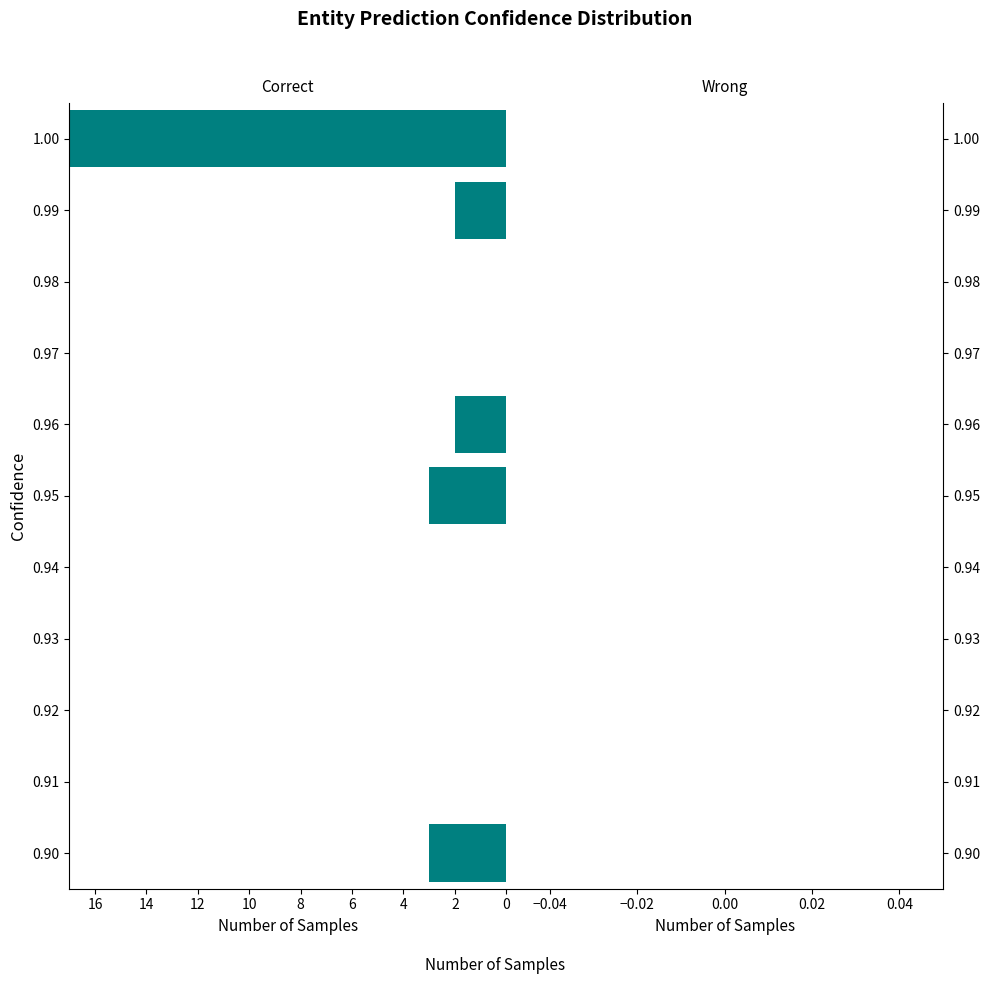

True or false: the data shows 2 at 0.96.

True